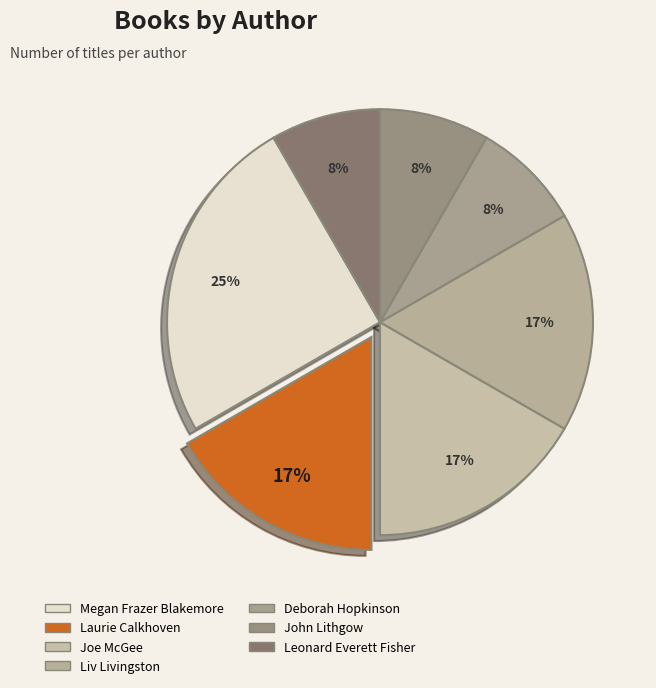

How many segments does this pie chart have?

7